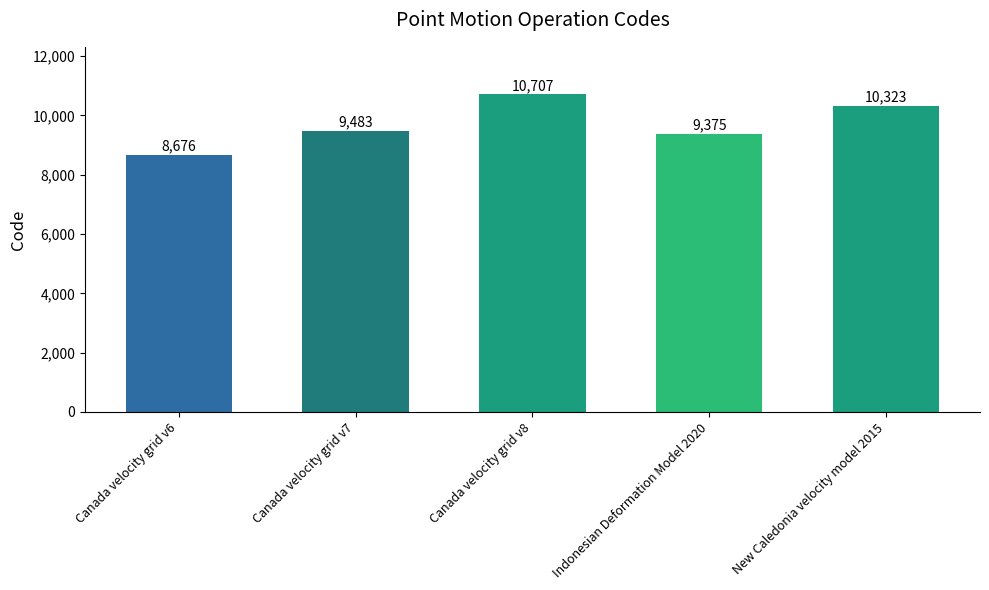

Between Canada velocity grid v7 and New Caledonia velocity model 2015, which is larger?

New Caledonia velocity model 2015